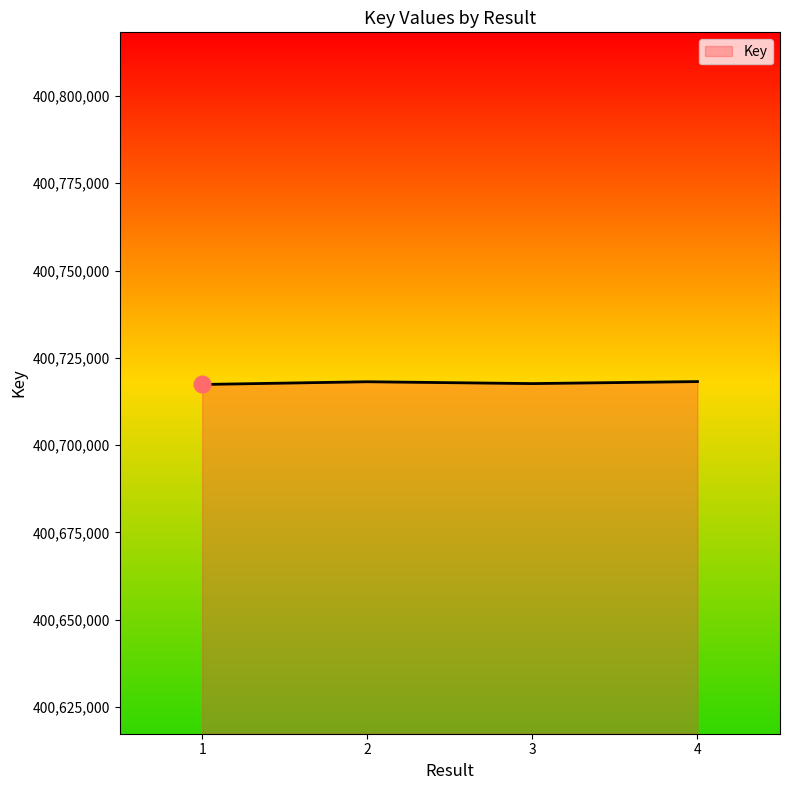

Is it true that the value at 3 is 234548098?

False